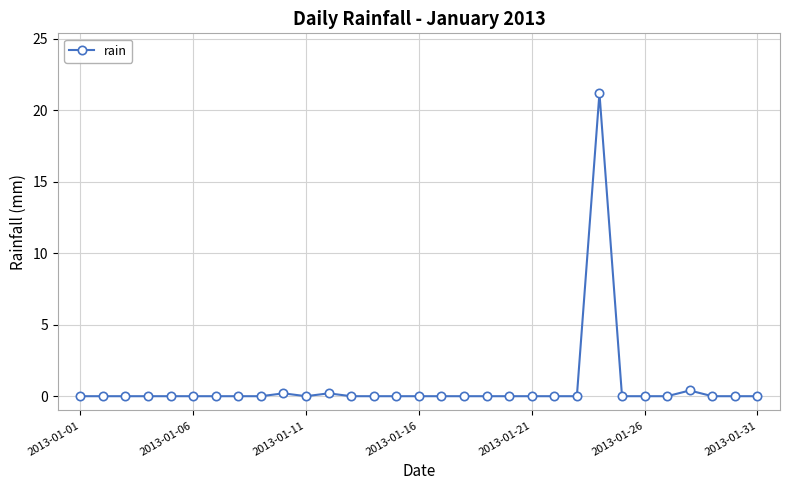

True or false: the data has more than 1 interior local peaks.

True